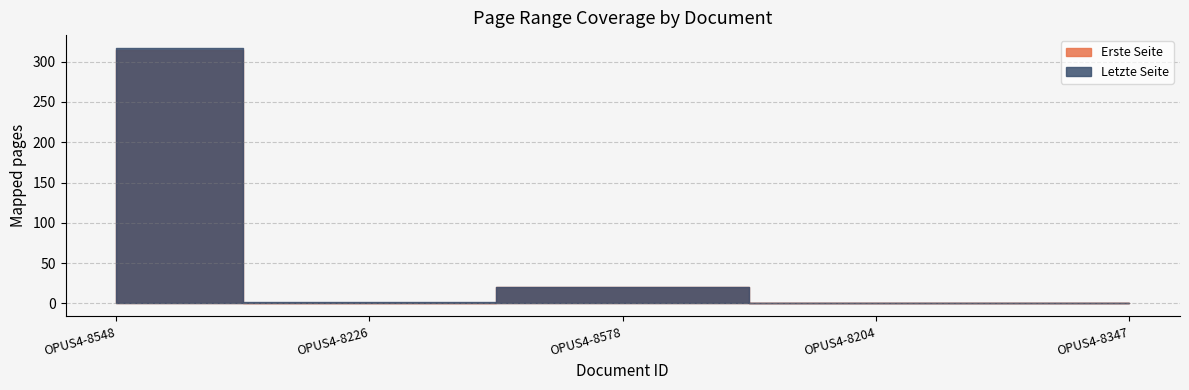

Reading left to right, transcribe all the data shown in this chart.

Erste Seite: 314	1	21	0	0
Letzte Seite: 317	2	21	0	0